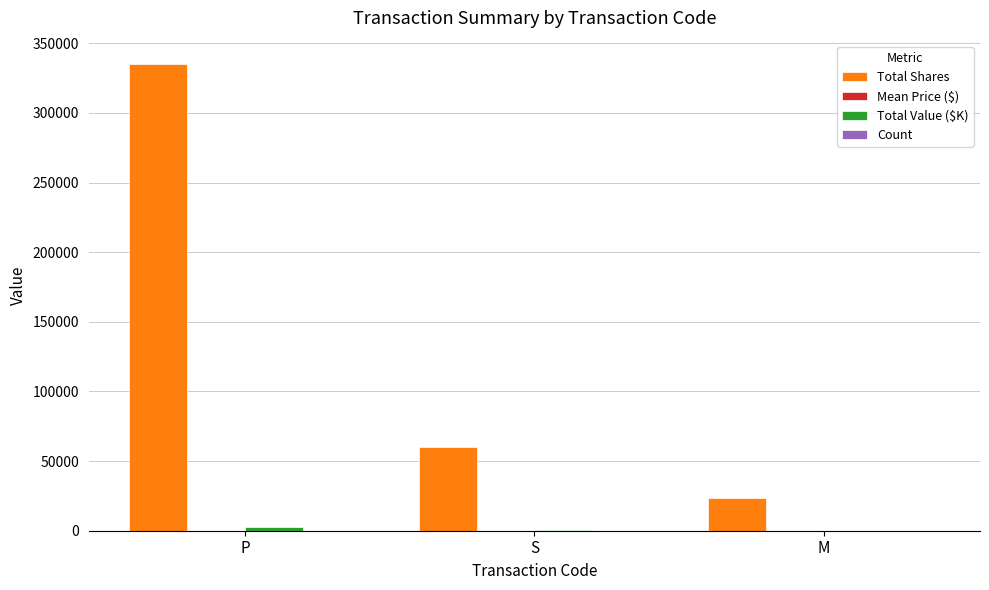

Which label corresponds to the largest value in the chart?

P